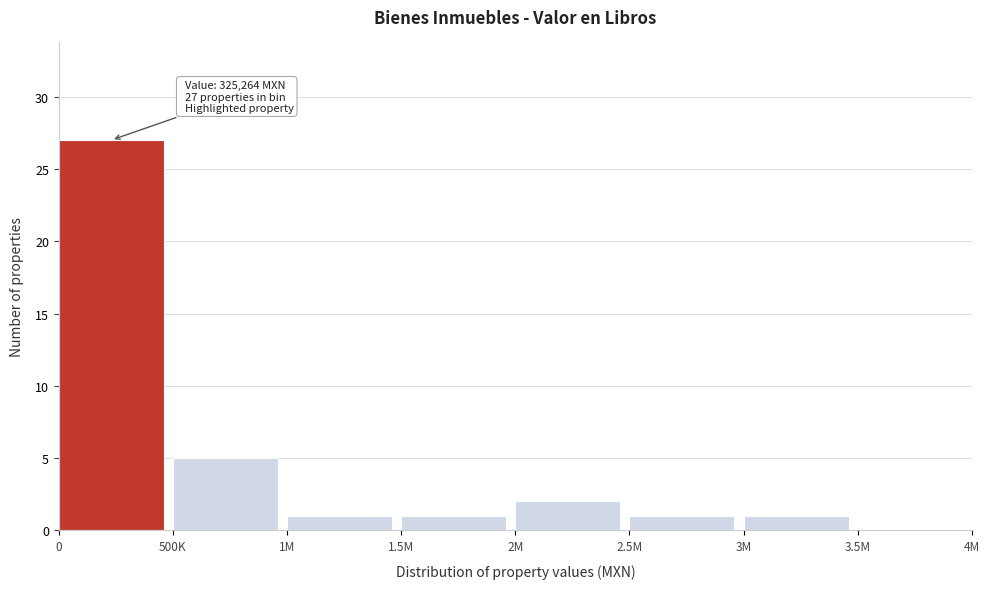

Reading left to right, extract all data points from this chart.

0=27	500K=5	1M=1	1.5M=1	2M=2	2.5M=1	3M=1	3.5M=0